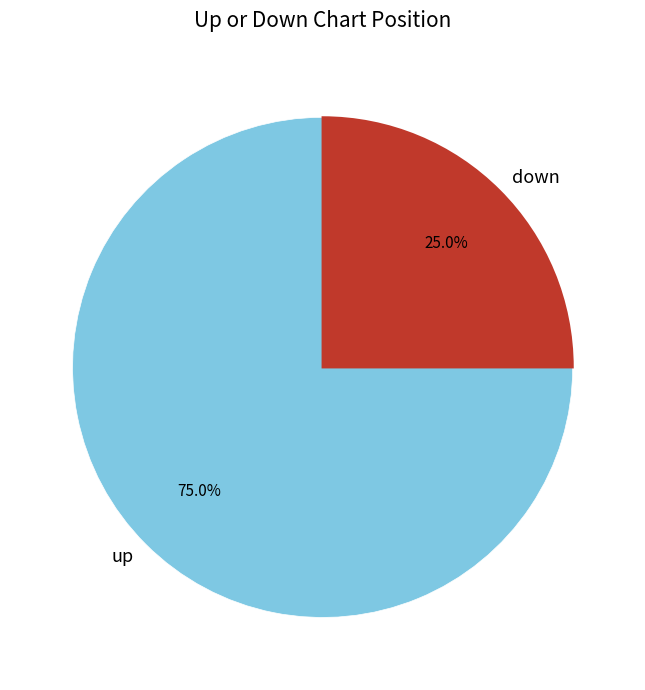

How many segments does this pie chart have?

2